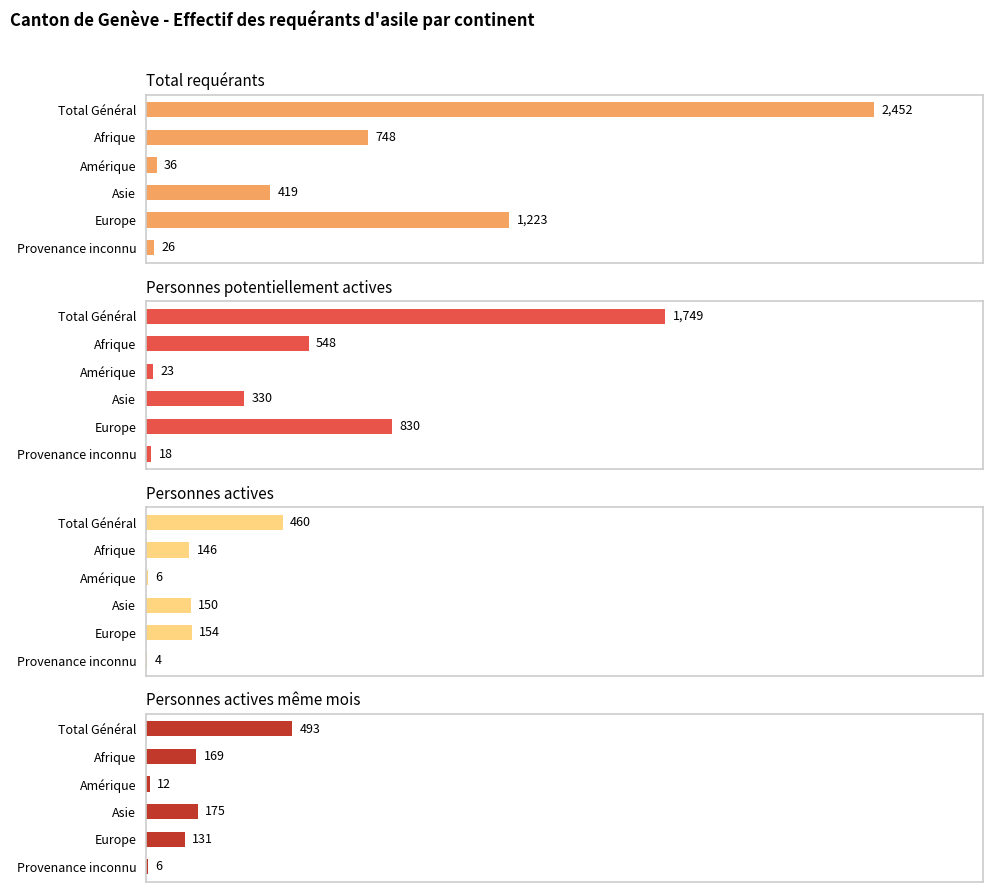

What is the value of the Total requérants bar at the 4th from the left?

419